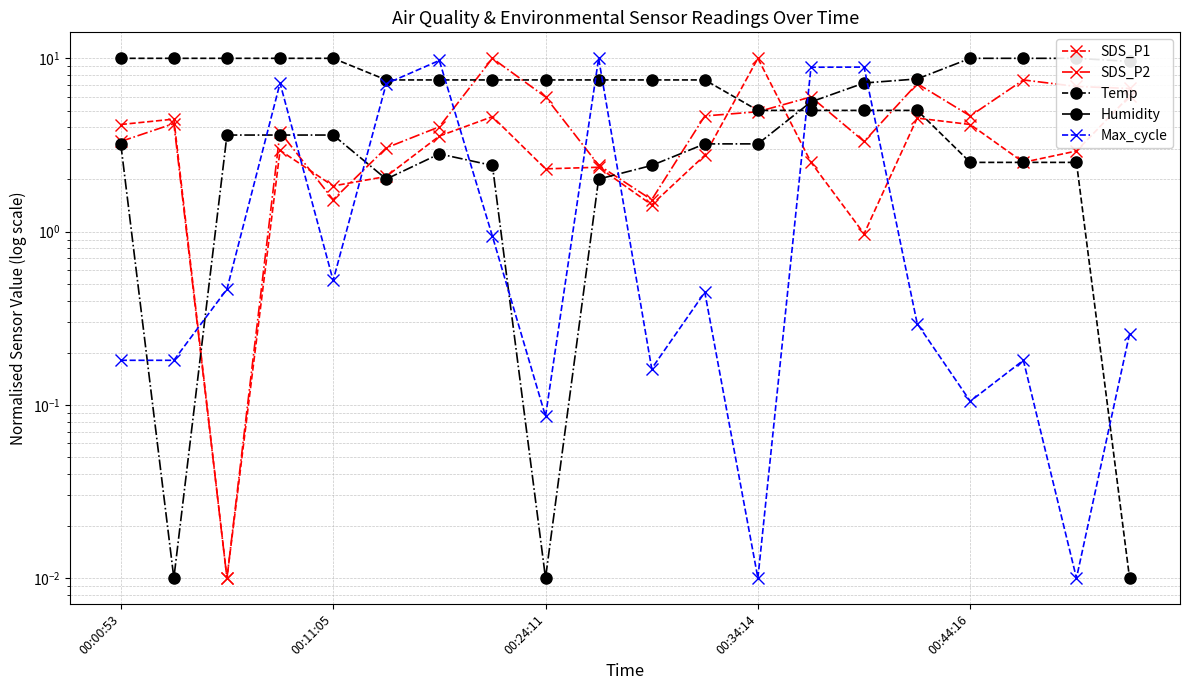

What is the total value across all series at 19?

22.6